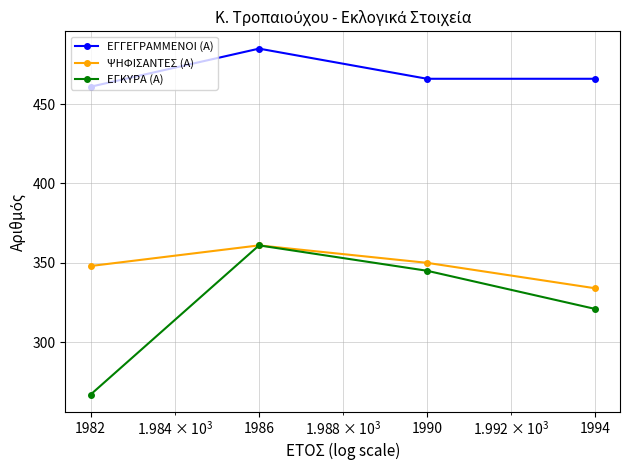

True or false: ΕΓΓΕΓΡΑΜΜΕΝΟΙ (Α) and ΨΗΦΙΣΑΝΤΕΣ (Α) cross at least once.

False